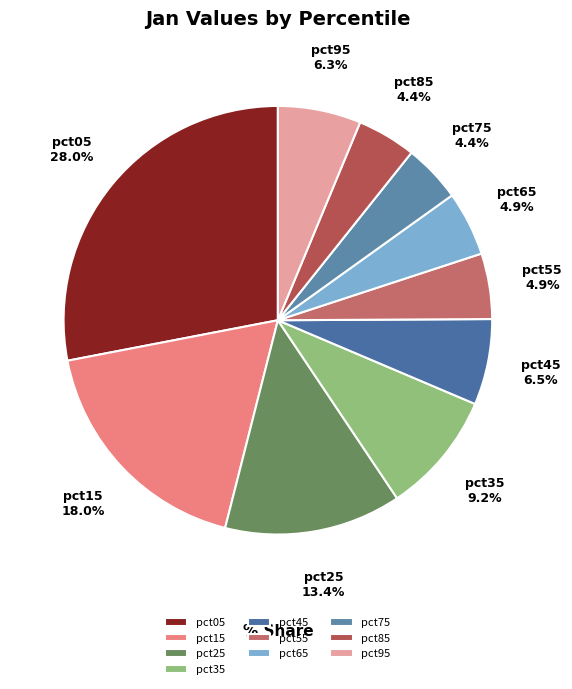

What is the largest slice in the pie chart?

pct05